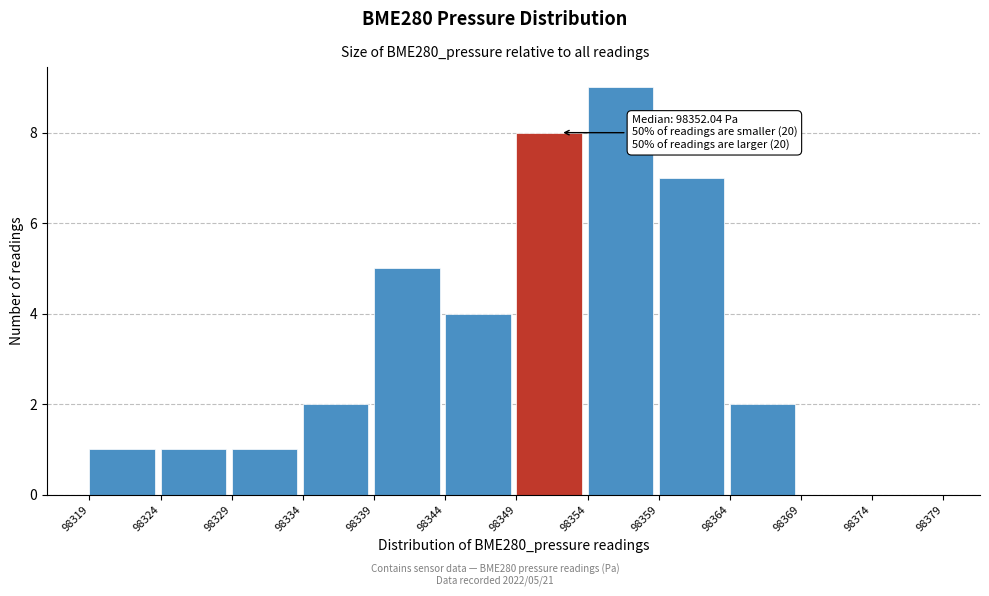

Which range on the x-axis has the tallest bar?

98354 to 98359